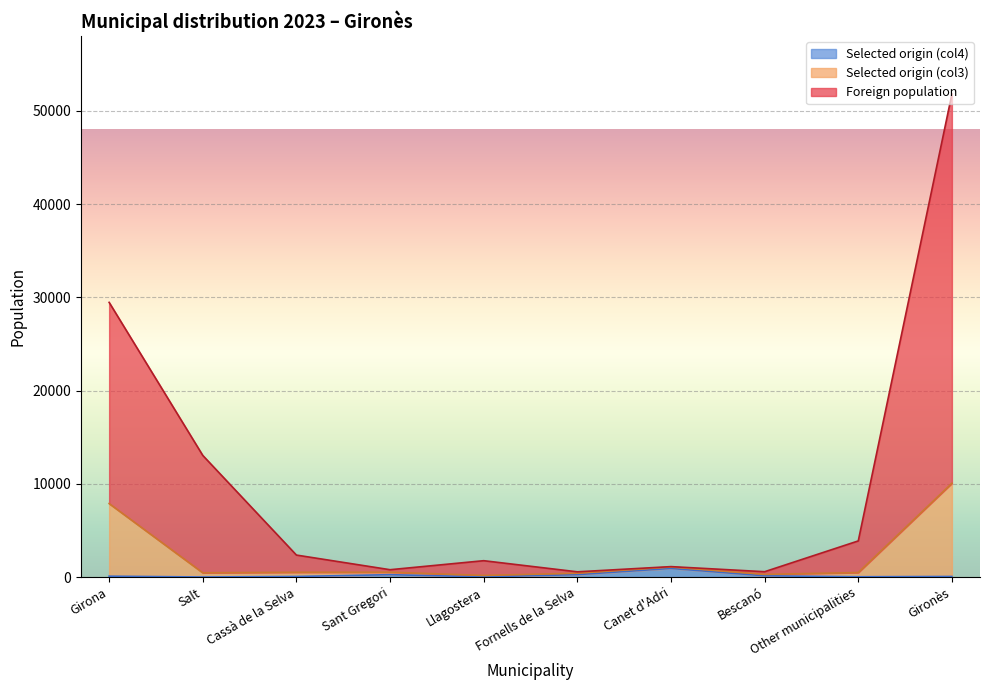

True or false: Foreign population has a value of 705 at Cassà de la Selva.

False